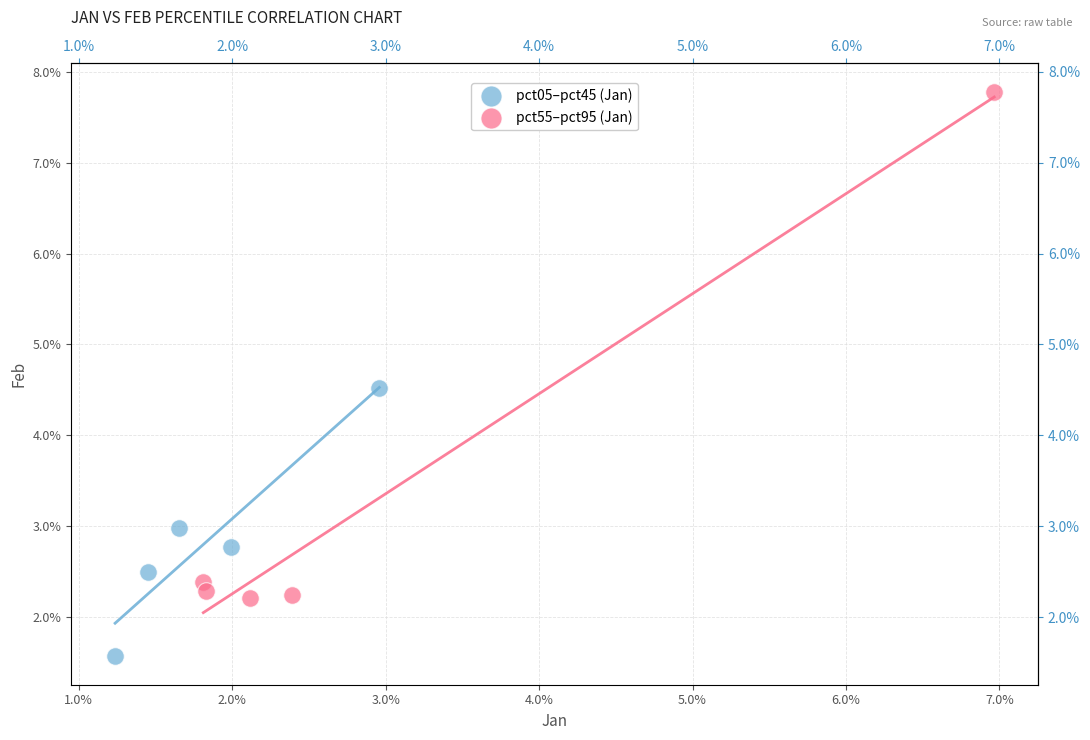

Which series contains the lowest Y value?

pct05–pct45 (Jan)